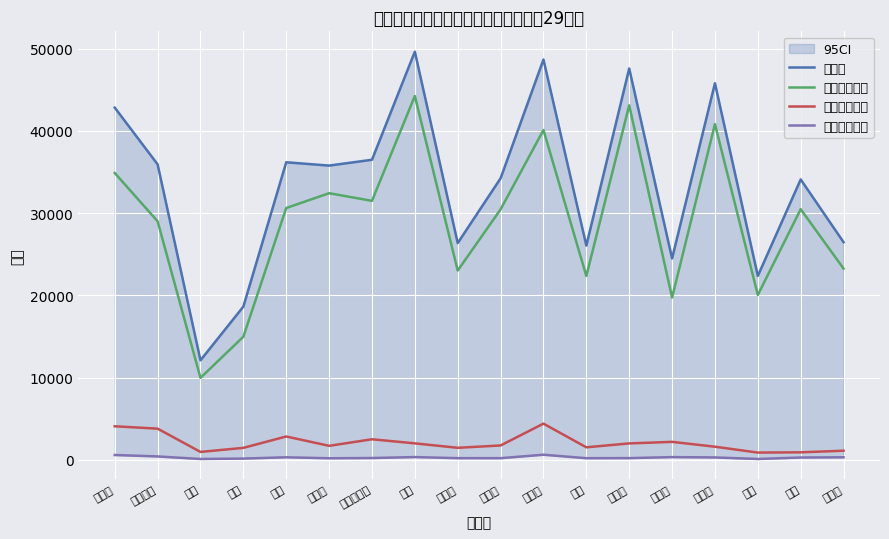

What is the lowest value of the 共同住宅棟数 series?

893